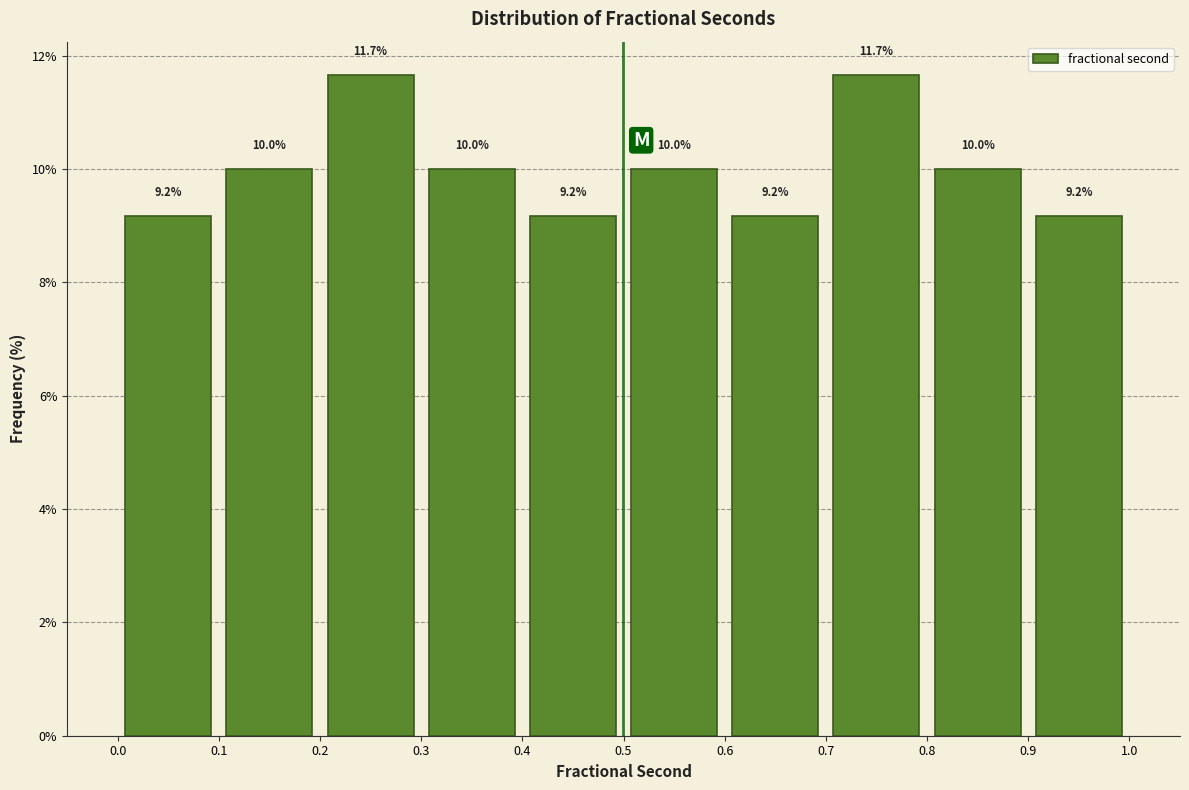

How tall is the bar that spans 0.1 to 0.2 on the x-axis?

10.0